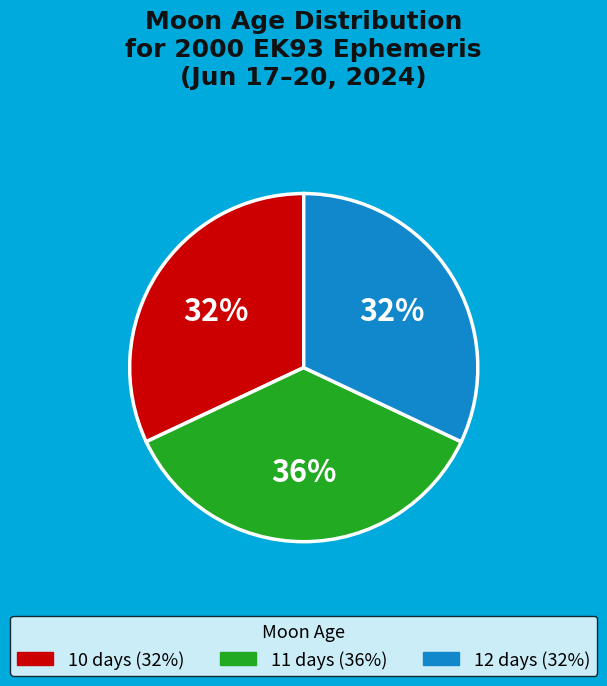

Does 11 days represent more than half of the total?

No